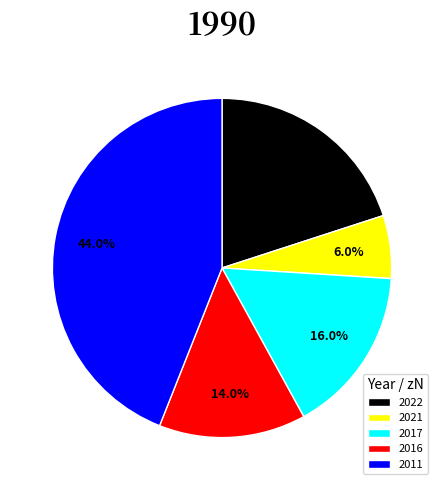

How many segments does this pie chart have?

5